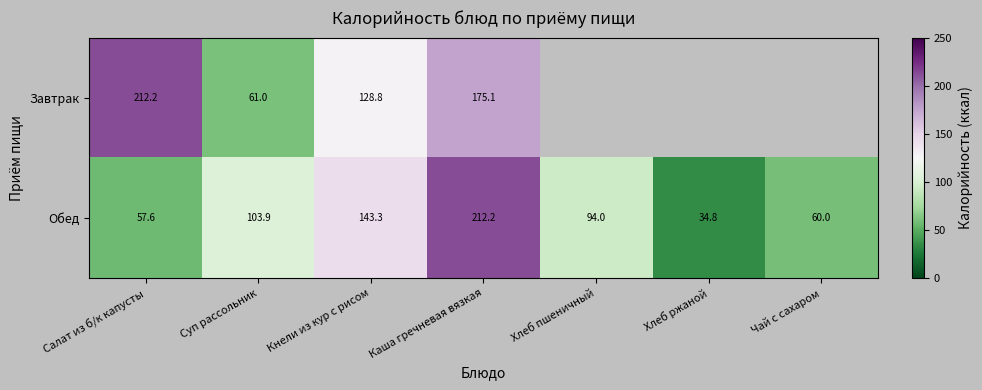

At which label does Обед reach its peak?

Каша гречневая вязкая